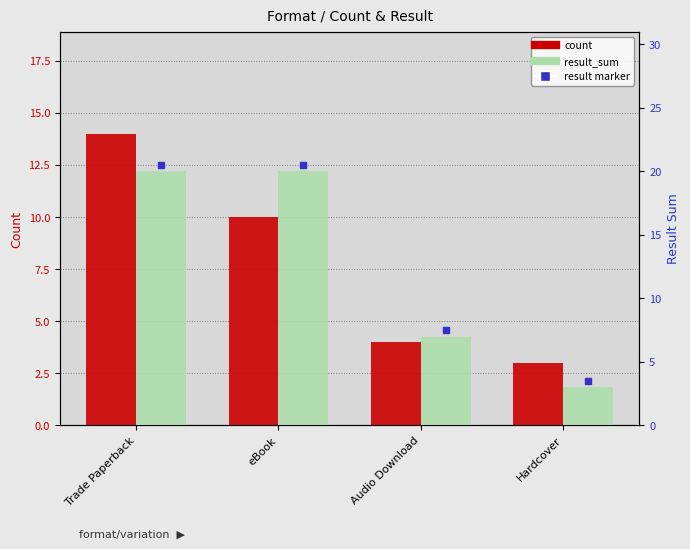

What is the difference between the maximum and second lowest values in the result_sum series?

13